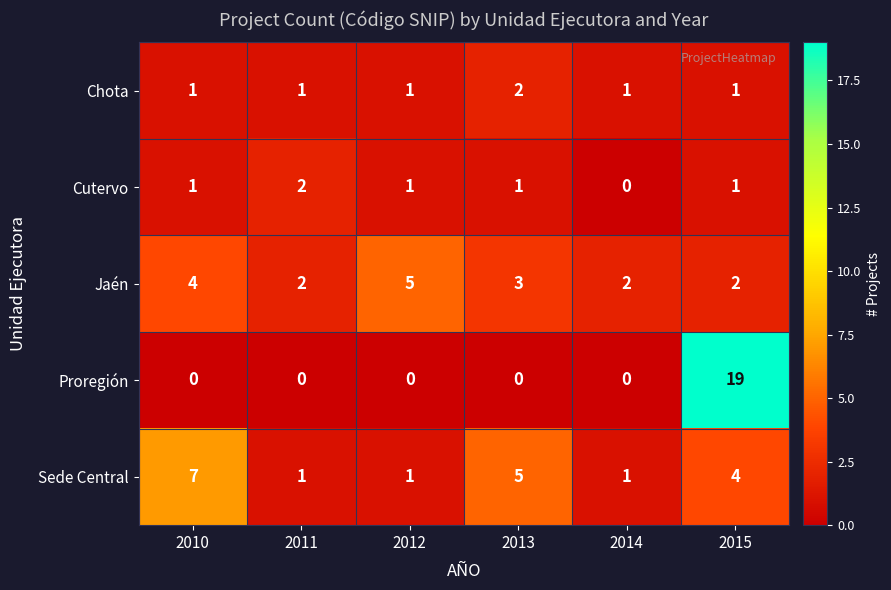

Reading left to right, list all the values displayed in this chart.

Chota: 1	1	1	2	1	1
Cutervo: 1	2	1	1	0	1
Jaén: 4	2	5	3	2	2
Proregión: 0	0	0	0	0	19
Sede Central: 7	1	1	5	1	4